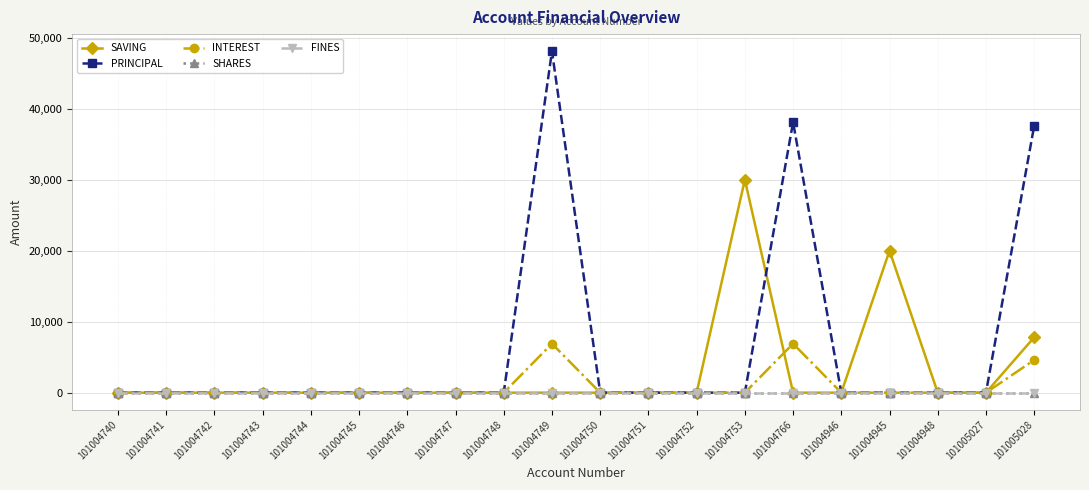

Rank the categories by SAVING value from lowest to highest.

101004740, 101004741, 101004742, 101004743, 101004744, 101004745, 101004746, 101004747, 101004748, 101004749, 101004750, 101004751, 101004752, 101004766, 101004946, 101004948, 101005027, 101005028, 101004945, 101004753